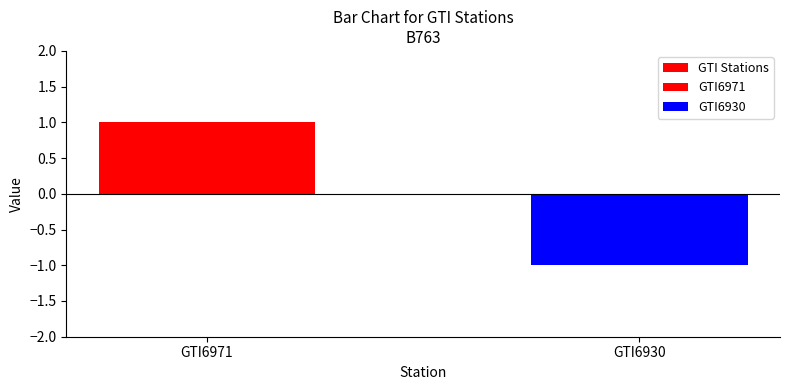

Reading left to right, extract all data points from this chart.

1	-1